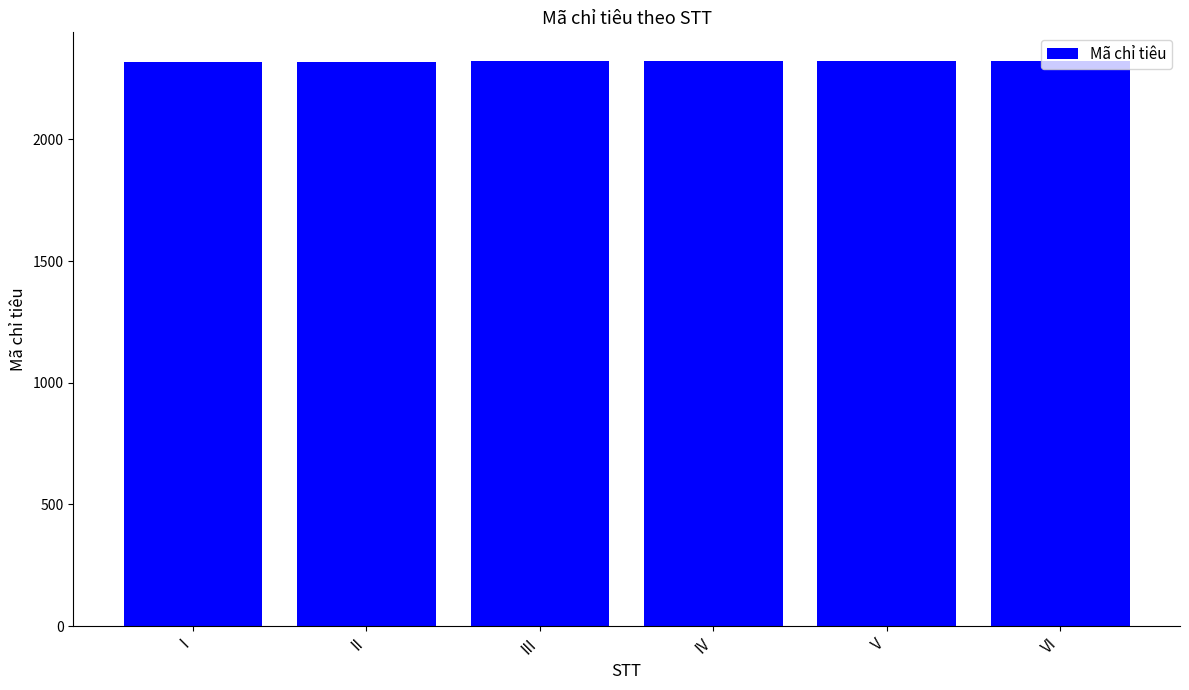

What is the sum of the values at III and VI?

4645